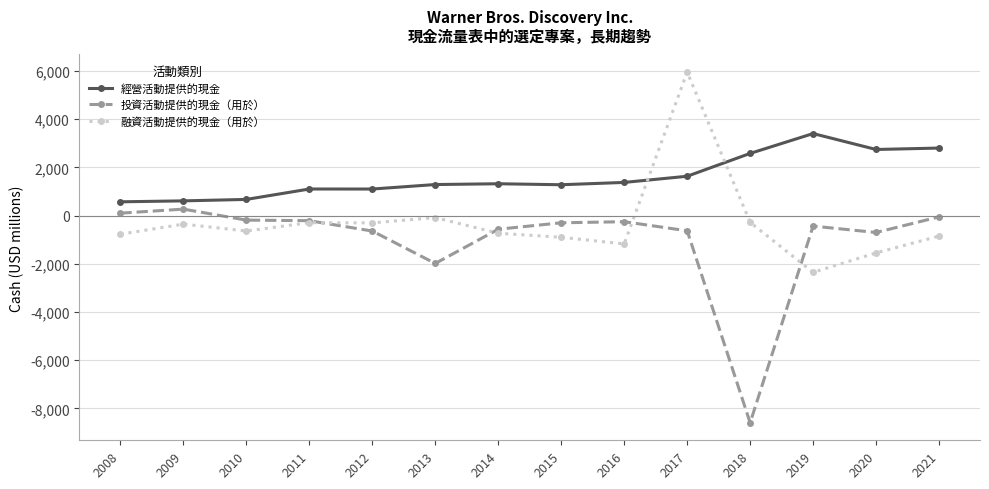

True or false: 經營活動提供的現金 has more than 0 interior local peaks.

True